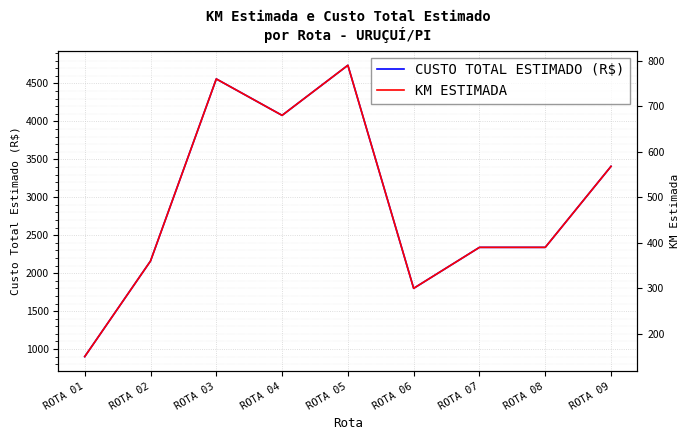

The value of KM ESTIMADA at ROTA 07 is 390. True or false?

True